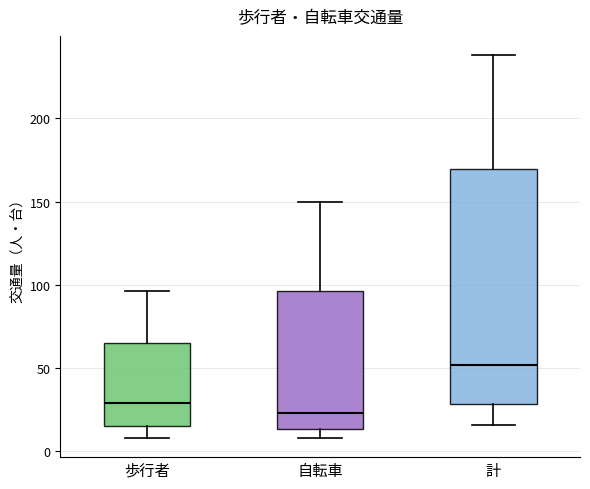

Comparing the boxes themselves (not the whiskers), which one is the tallest?

計